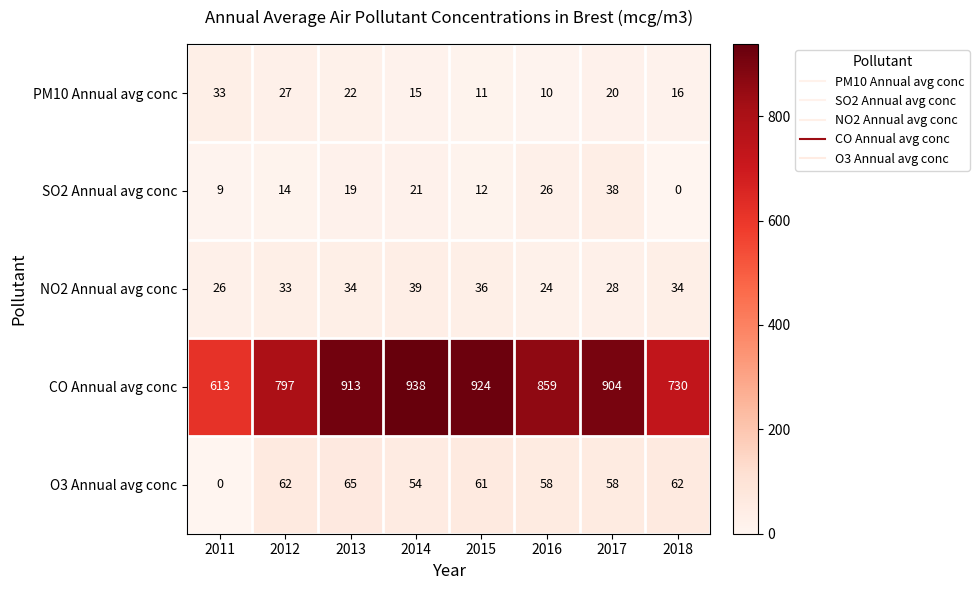

At which label does PM10 Annual avg conc first exceed 20?

2011